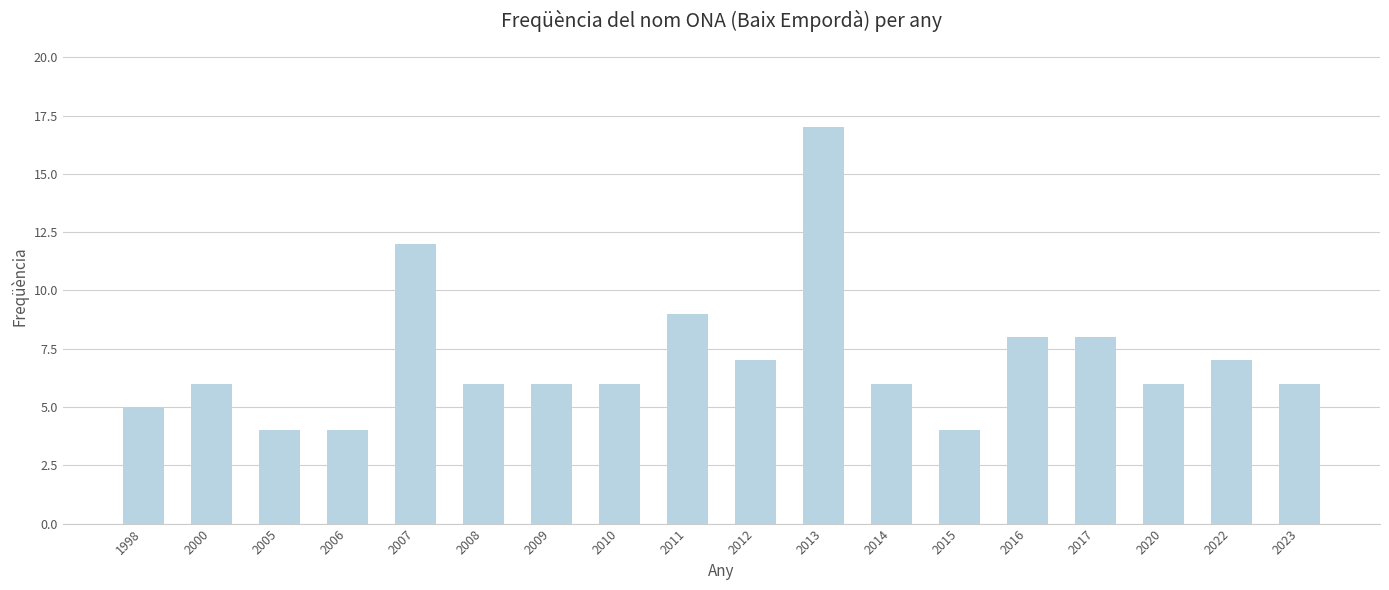

How many categories are shown in the chart?

18